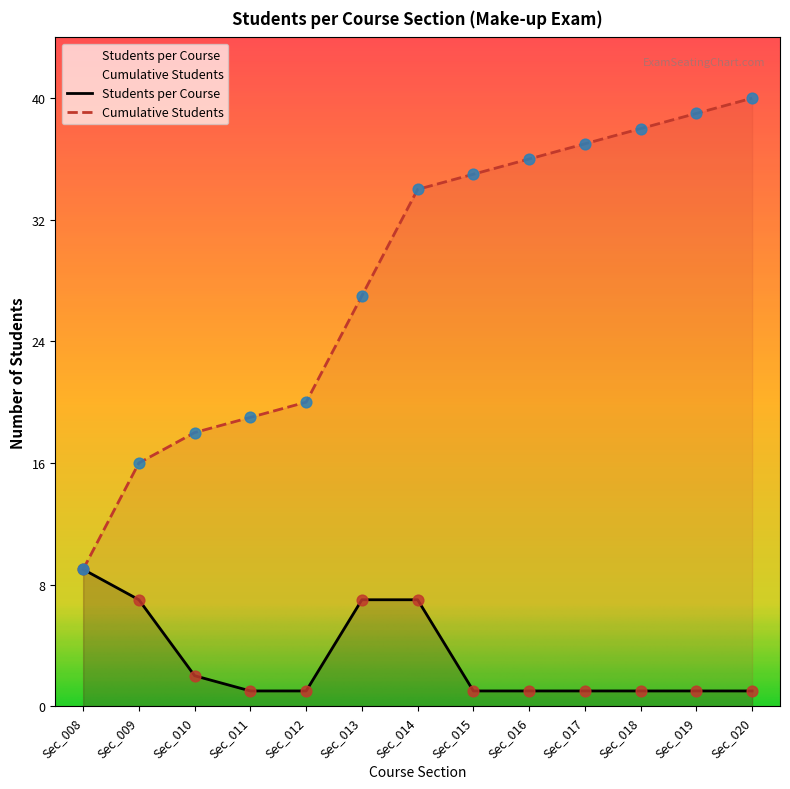

What is the total value across all series at Sec_012?

21